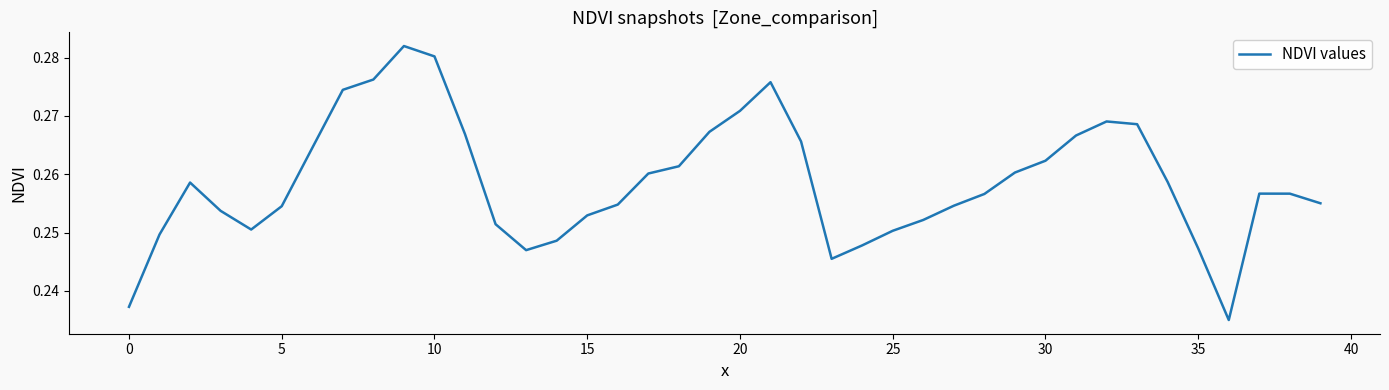

What is the label of the 23rd point from the right?

17